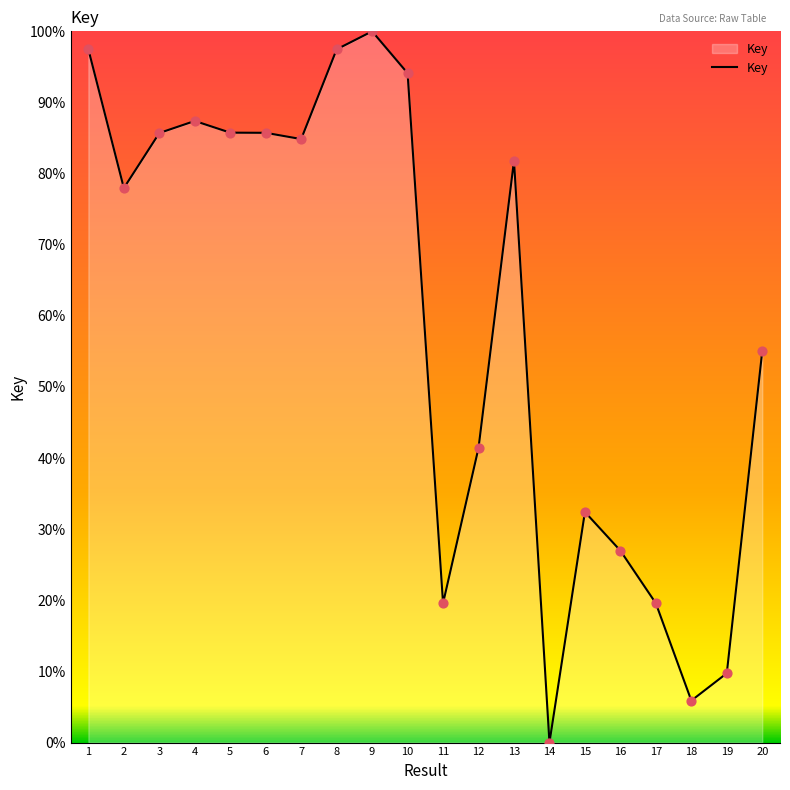

Approximately how many times larger is the value at 3 compared to 1?

0.9